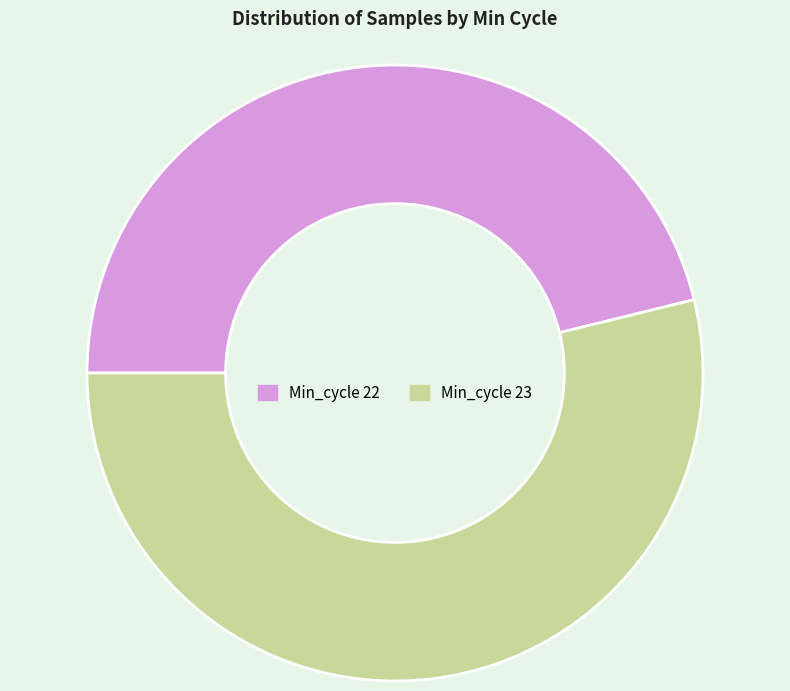

Does any single category account for the majority?

Yes